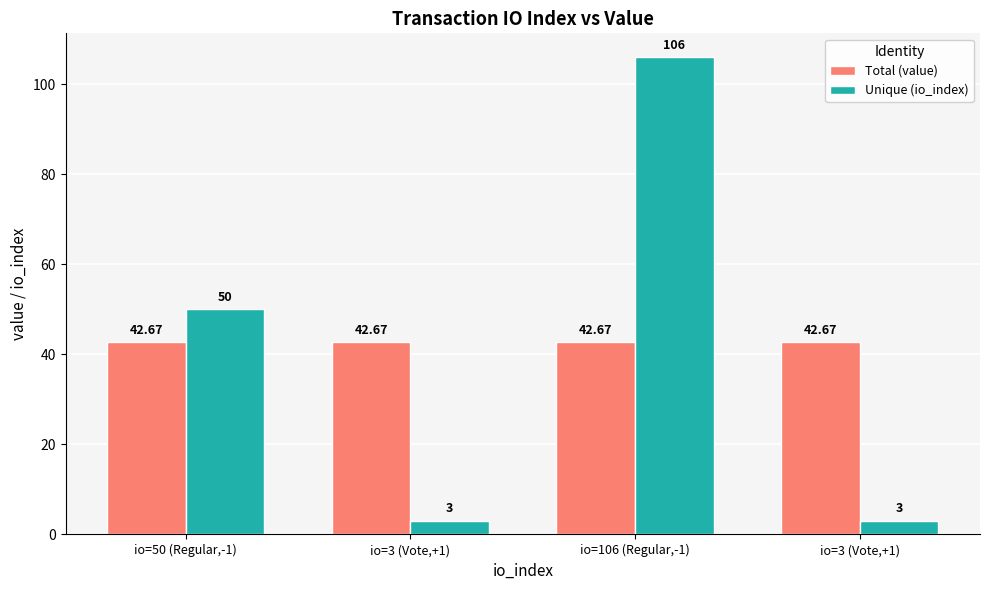

Which series has the largest total across all categories?

Total (value)